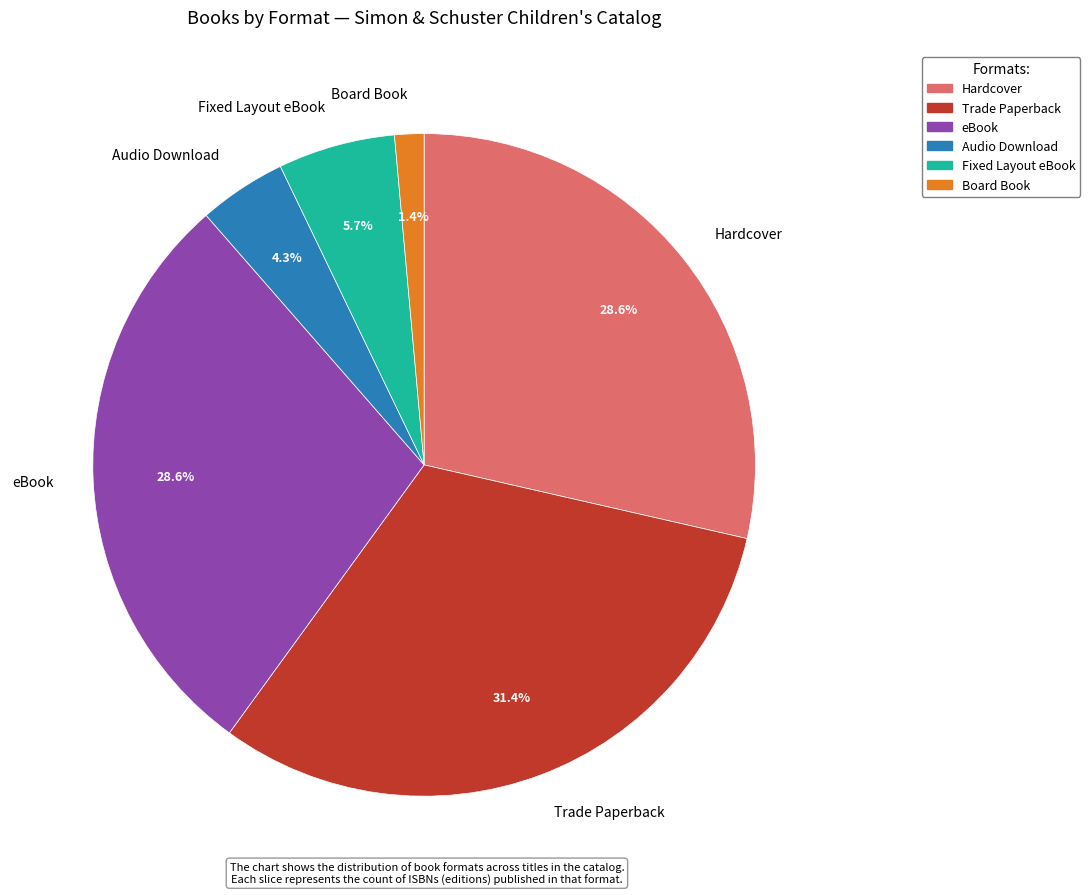

What percentage is the Audio Download slice, to the nearest percent?

4%